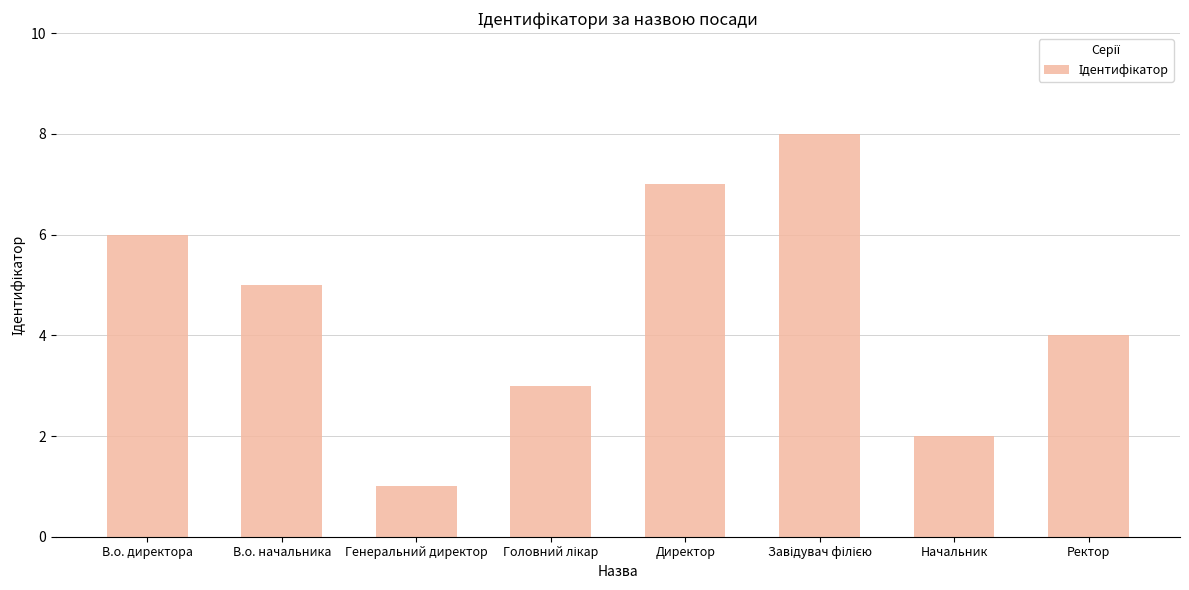

What is the change in value from Директор to Ректор?

-3